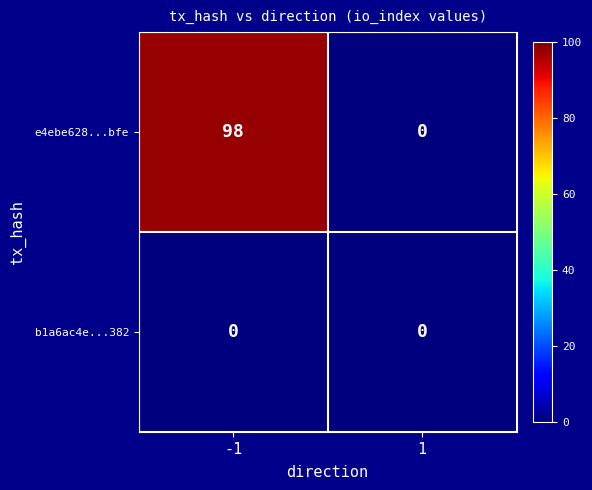

At which category is the sum across all series the highest?

-1